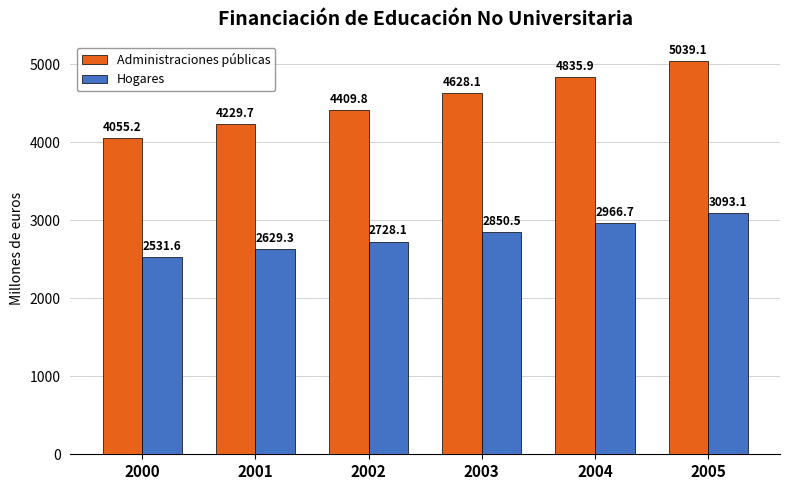

Reading right to left, transcribe all the data shown in this chart.

Administraciones públicas: 2005=5039.1	2004=4835.9	2003=4628.1	2002=4409.8	2001=4229.7	2000=4055.2
Hogares: 2005=3093.1	2004=2966.7	2003=2850.5	2002=2728.1	2001=2629.3	2000=2531.6